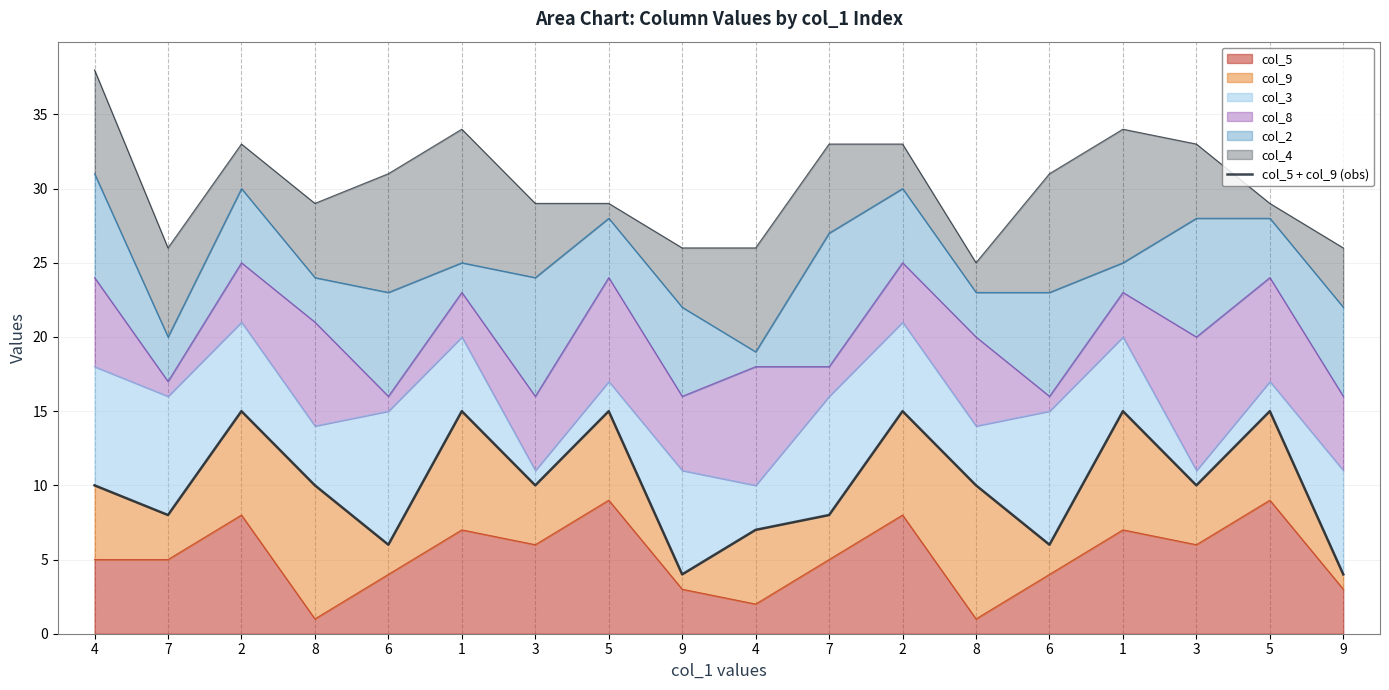

Where is the first local minimum?

7